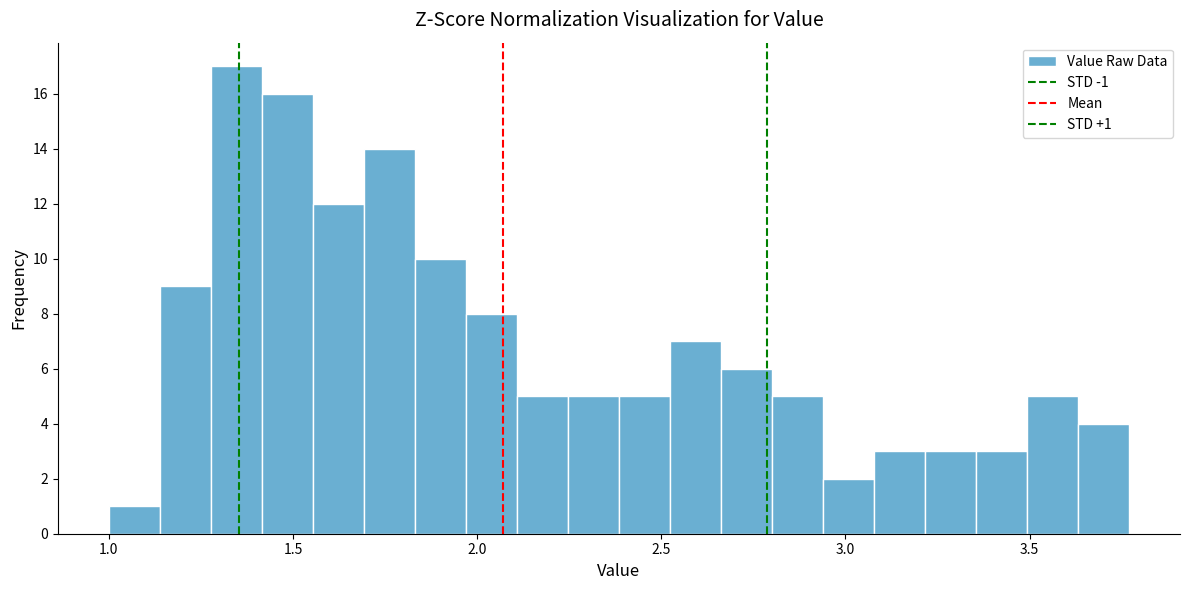

Read against the x-axis, roughly where is the centre of the tallest bar?

1.35